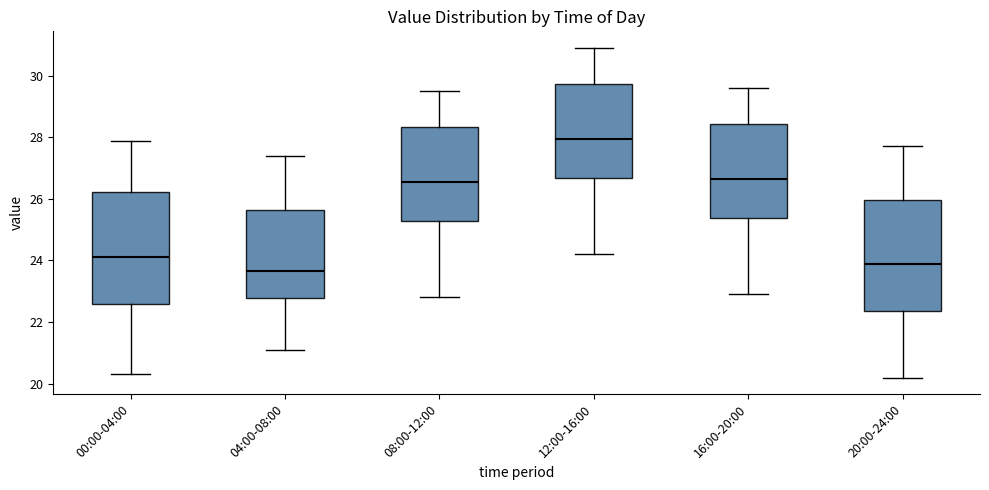

Reading left to right, transcribe this box plot: for each box, give where its median line is, the range the box spans, and where its two whiskers end, as read against the y-axis. The values are not printed on the chart, so give them approximately, as read against the axis.

00:00-04:00: median 24.2, box 22.6 to 26.2, whiskers 20.4 to 27.8
04:00-08:00: median 23.6, box 22.8 to 25.6, whiskers 21.2 to 27.4
08:00-12:00: median 26.6, box 25.2 to 28.4, whiskers 22.8 to 29.6
12:00-16:00: median 28.0, box 26.6 to 29.8, whiskers 24.2 to 31.0
16:00-20:00: median 26.6, box 25.4 to 28.4, whiskers 23.0 to 29.6
20:00-24:00: median 24.0, box 22.4 to 26.0, whiskers 20.2 to 27.8